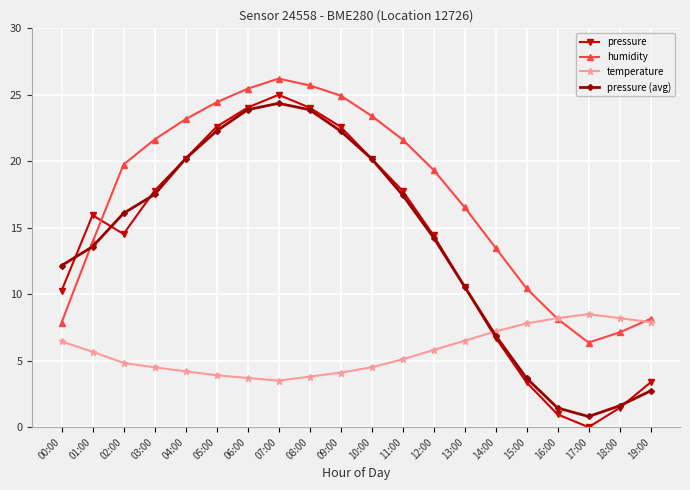

In humidity, how many points are lower than both neighbors (excluding endpoints)?

1